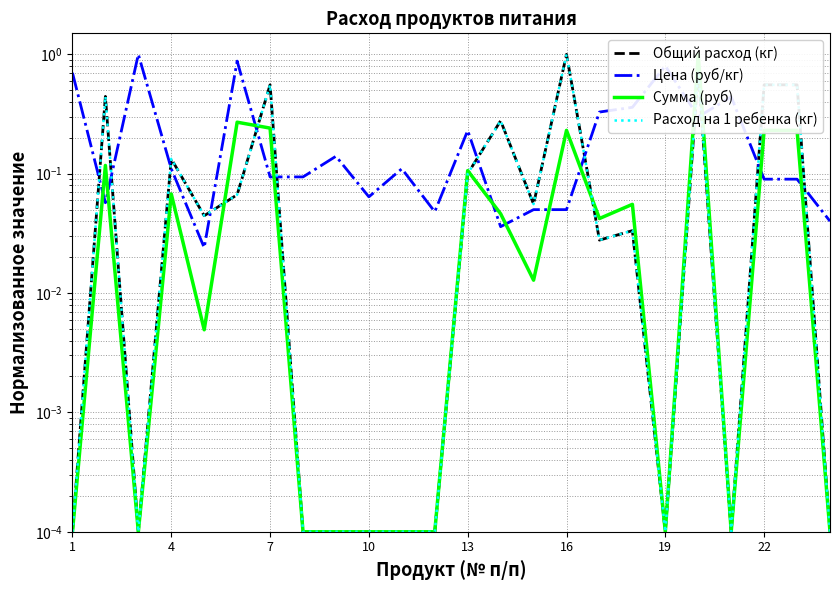

Which has a higher value, 10 or 10?

10